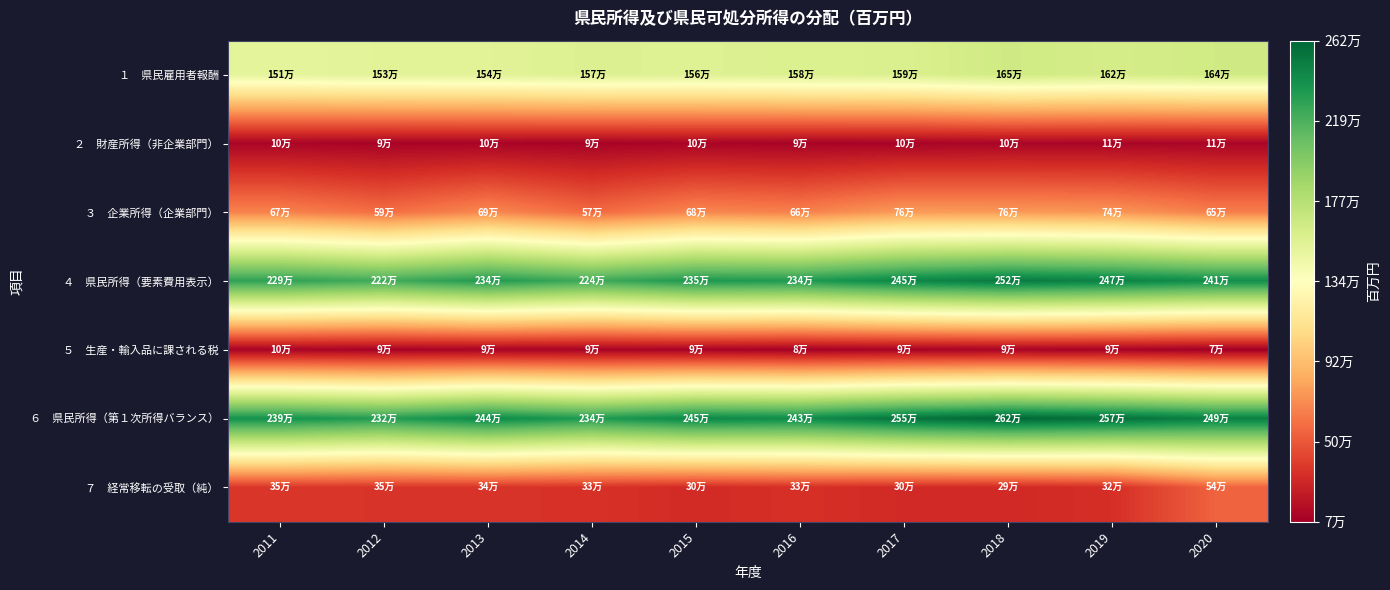

What is the minimum value shown in the chart?

75884